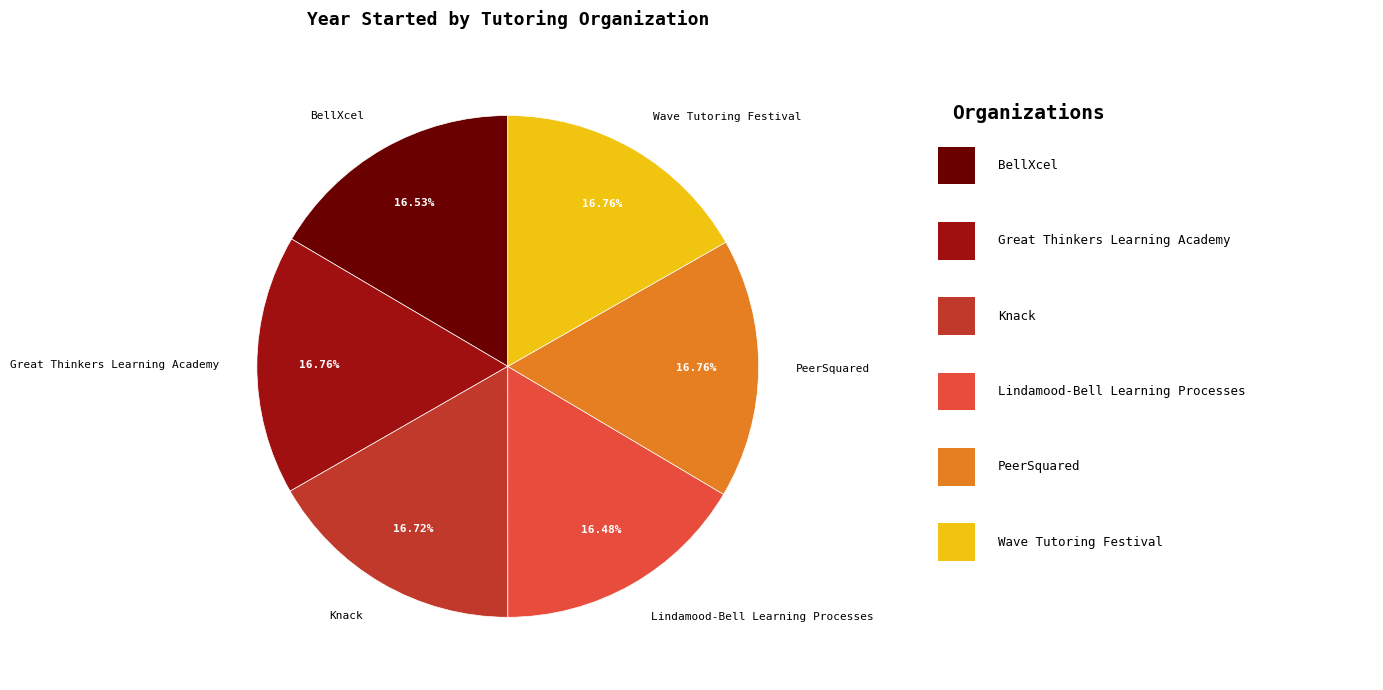

True or false: Wave Tutoring Festival accounts for 9% of the total.

False